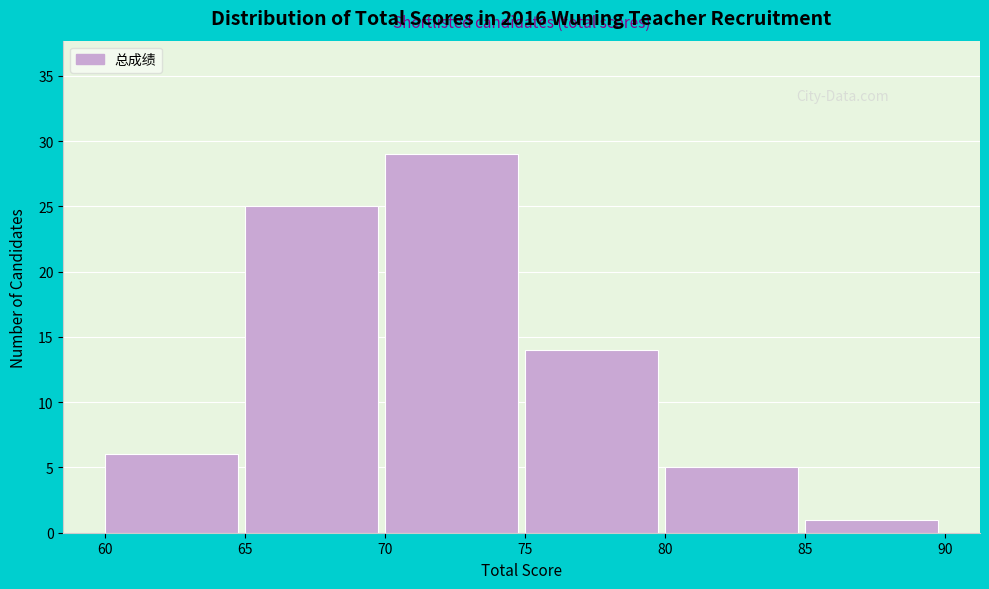

Reading left to right, transcribe this chart: for each bar, give the range it covers on the x-axis and its height. The values are not printed on the chart, so give them approximately, as read against the axis.

60 to 65: 6
65 to 70: 25
70 to 75: 29
75 to 80: 14
80 to 85: 5
85 to 90: 1